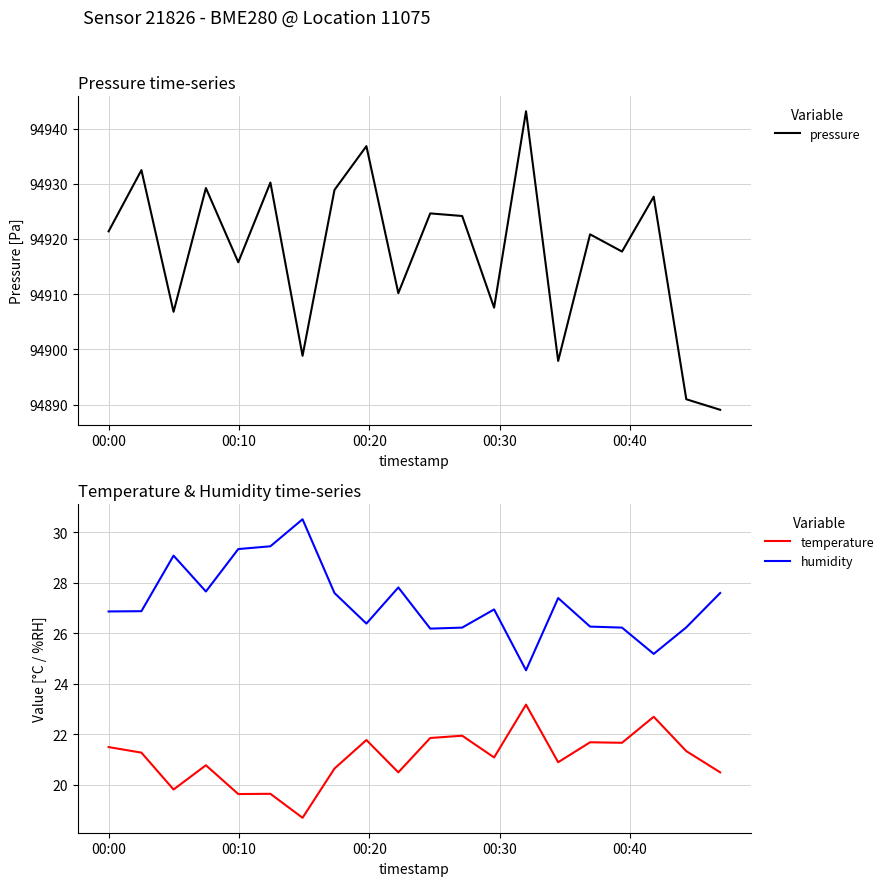

Is this an area chart (filled region under the line)?

No